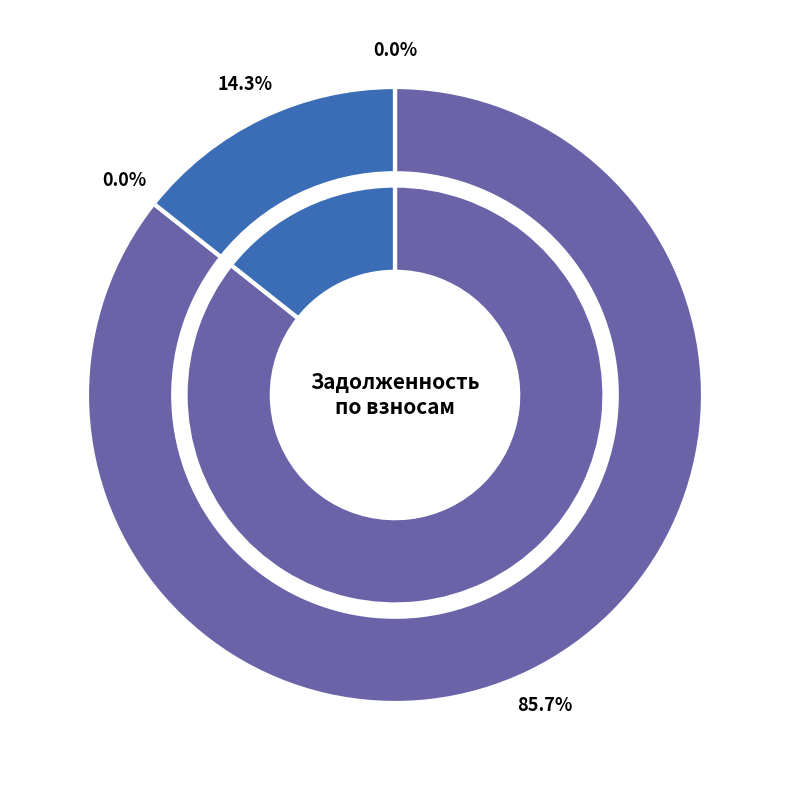

Is it true that 16 is 11% of the pie?

False